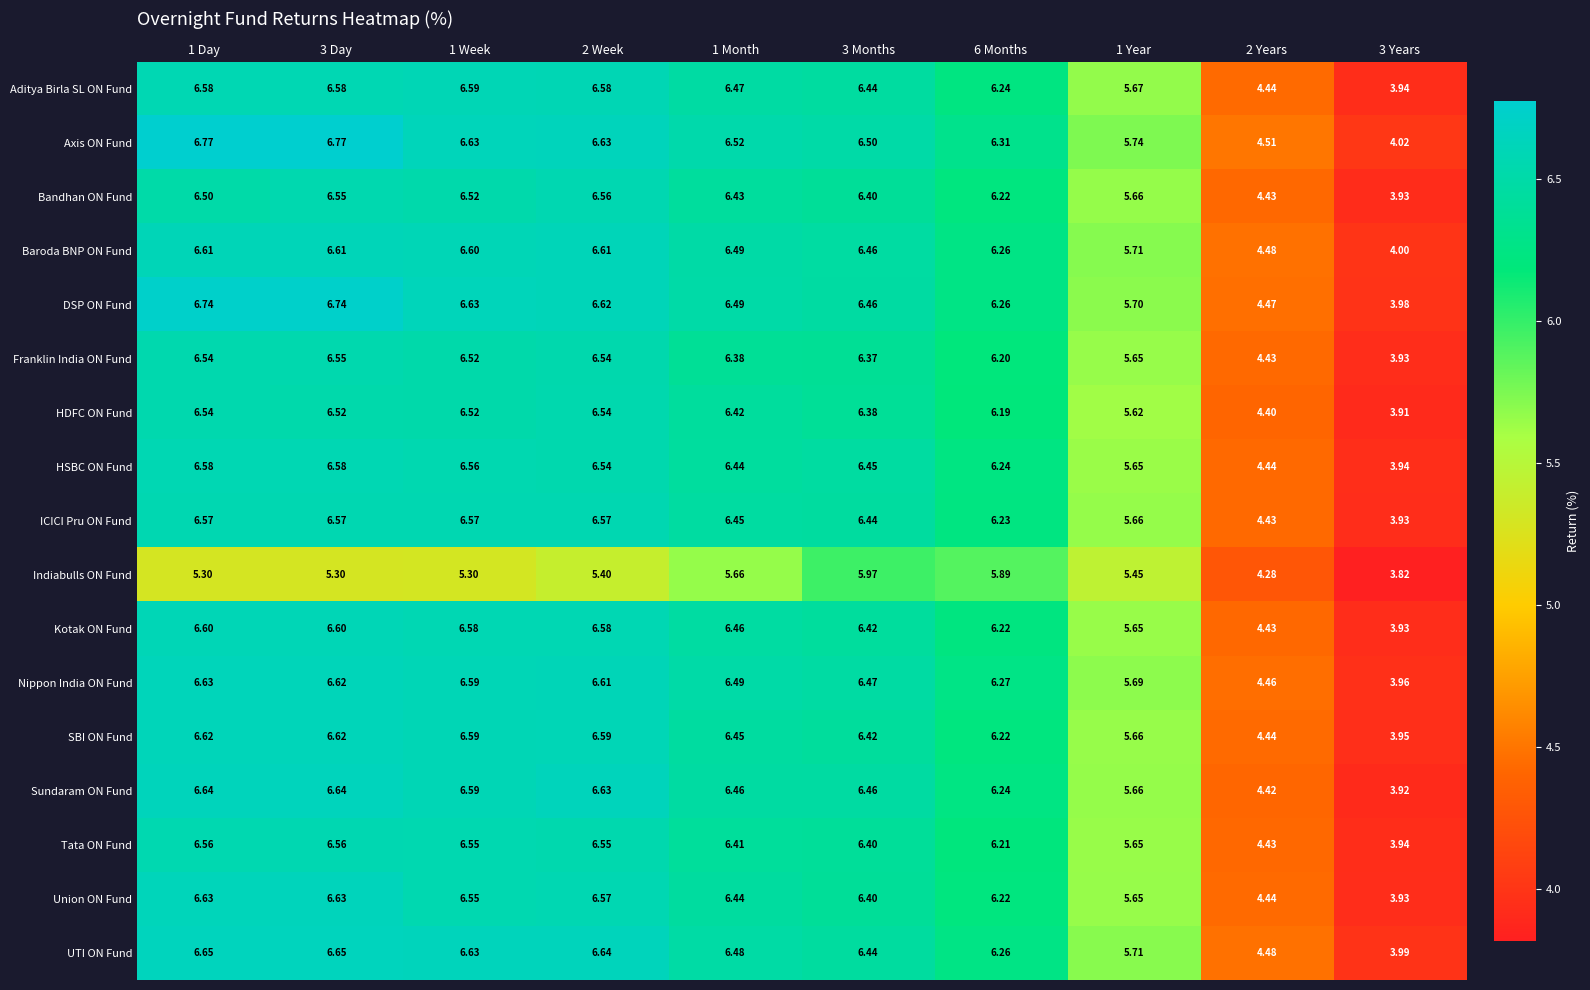

Which series has the largest range (max minus min)?

DSP ON Fund